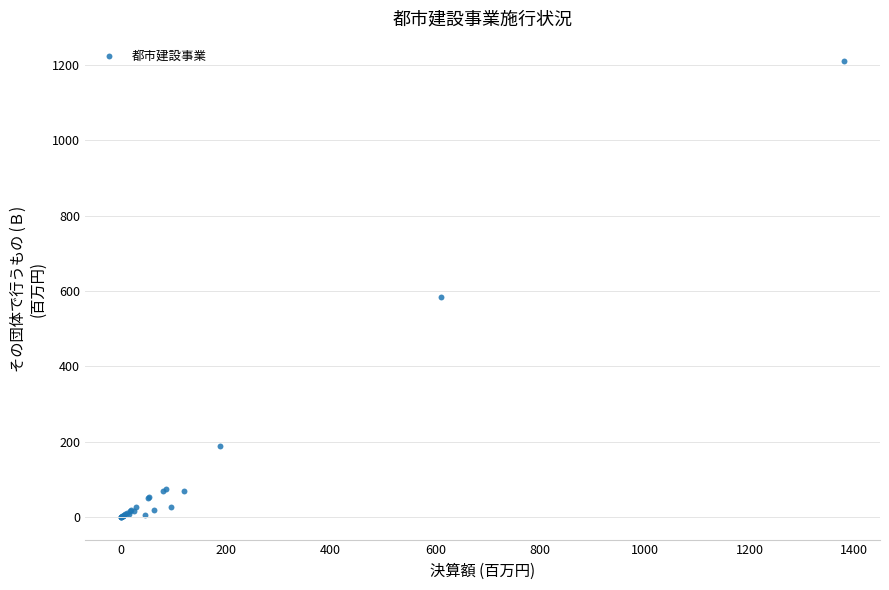

What Y value in the scatter plot is closest to 605?

584.9